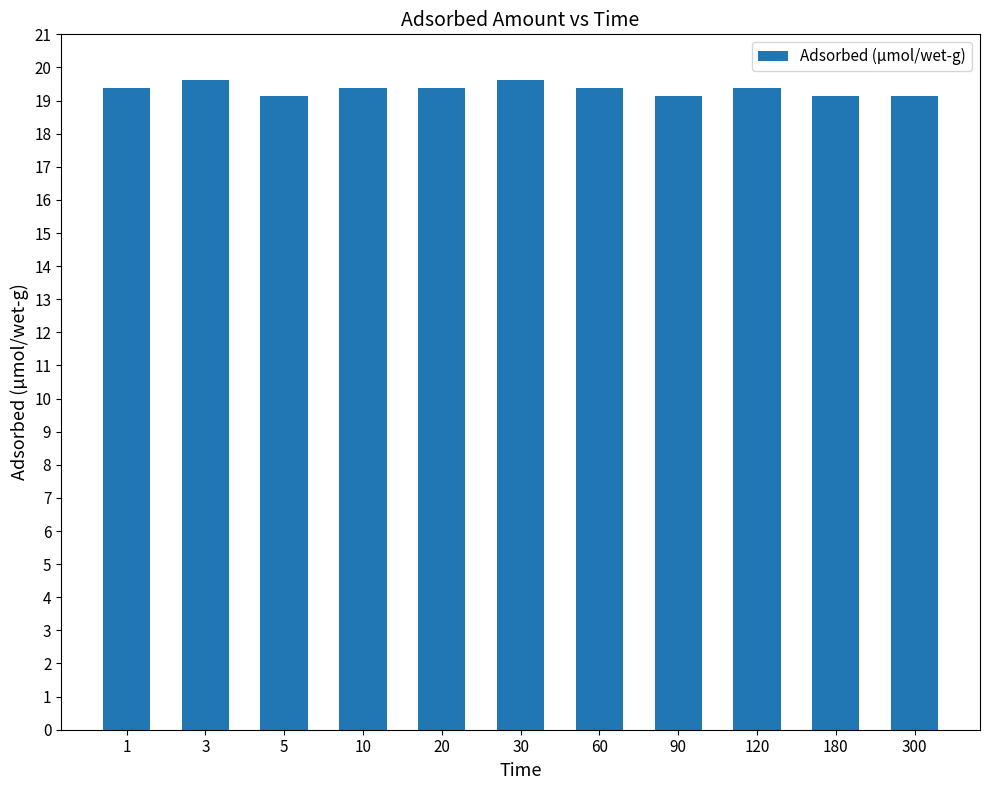

What is the sum of all values?

212.7